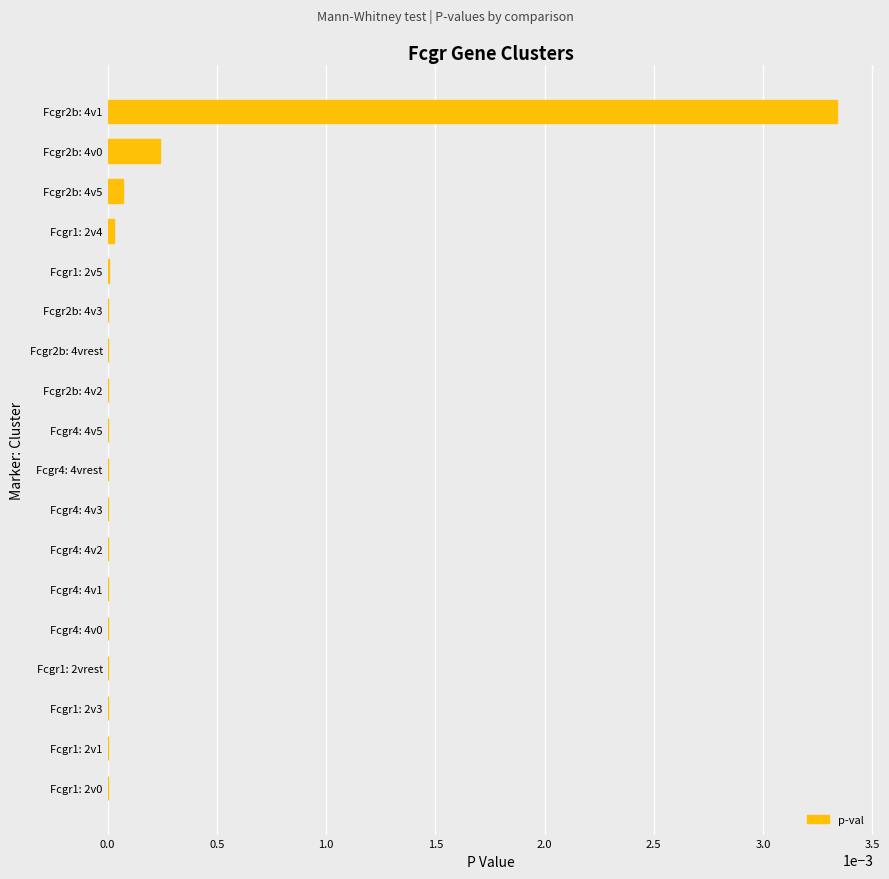

Which label corresponds to the largest value in the chart?

Fcgr2b: 4v1